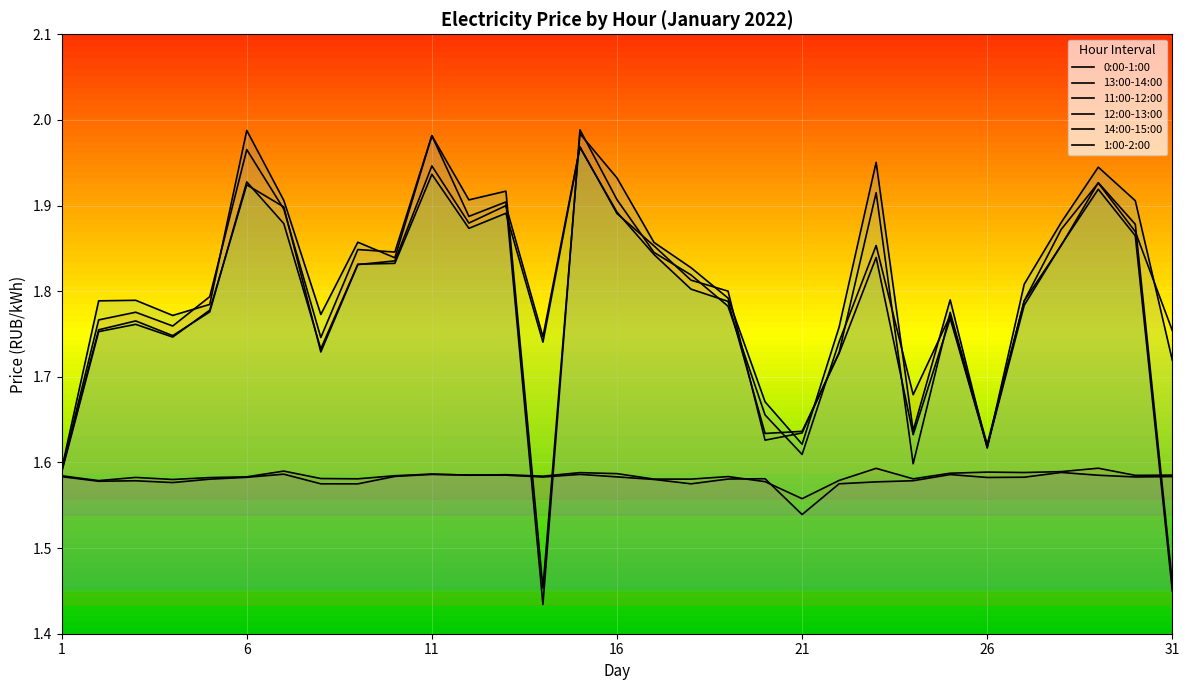

Which series changed the most between 9 and 27?

14:00-15:00